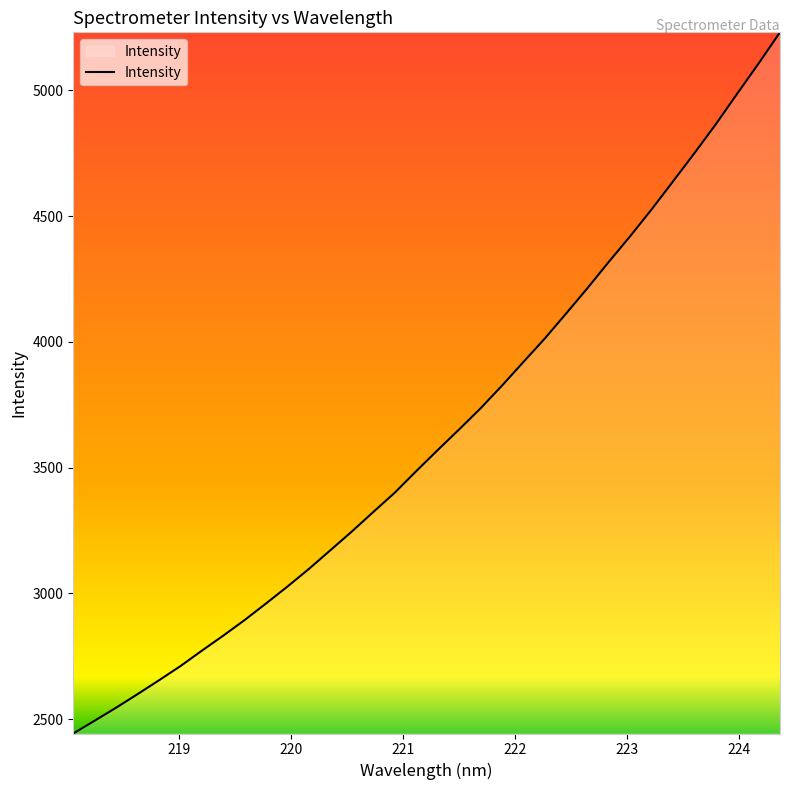

What is the difference between the maximum and minimum values?

2787.8